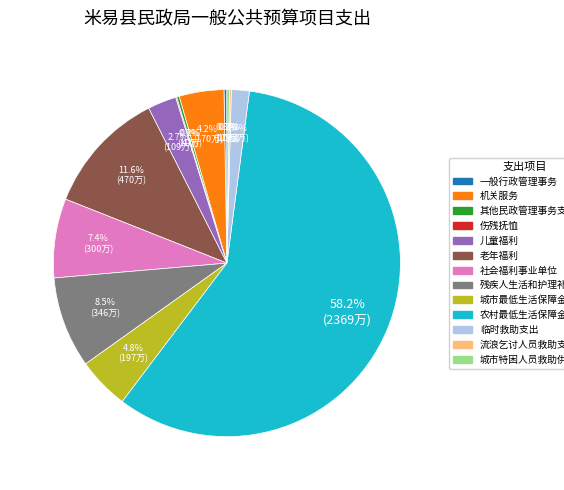

To the nearest percent, what portion does 社会福利事业单位 represent?

7%